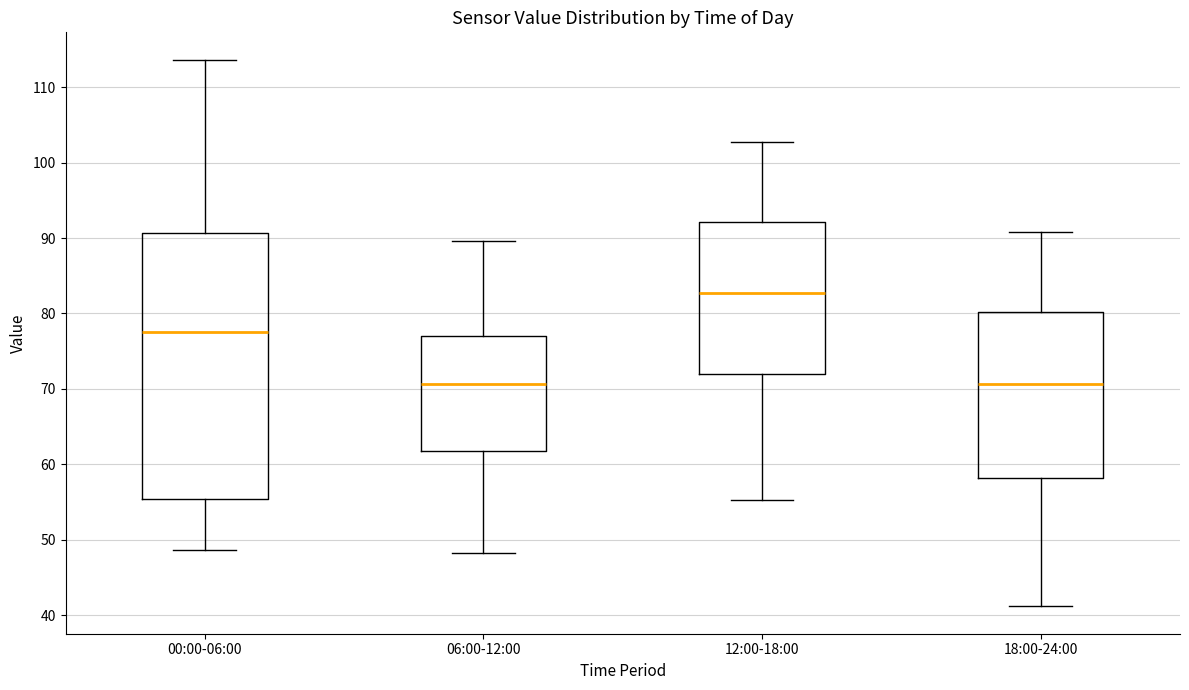

Reading left to right, read every box against the y-axis: the position of its median line, the range the box covers, and the ends of its whiskers. The values are not printed on the chart, so give them approximately, as read against the axis.

00:00-06:00: median 78, box 55 to 91, whiskers 49 to 114
06:00-12:00: median 71, box 62 to 77, whiskers 48 to 90
12:00-18:00: median 83, box 72 to 92, whiskers 55 to 103
18:00-24:00: median 71, box 58 to 80, whiskers 41 to 91